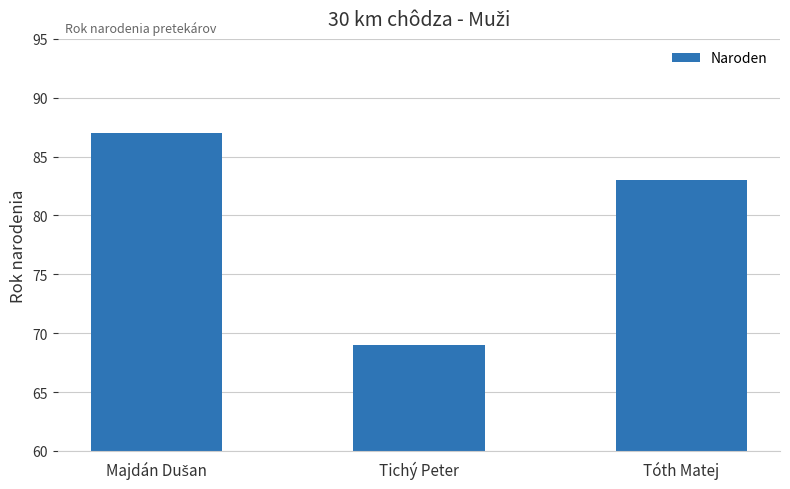

How many bars are there in total?

3